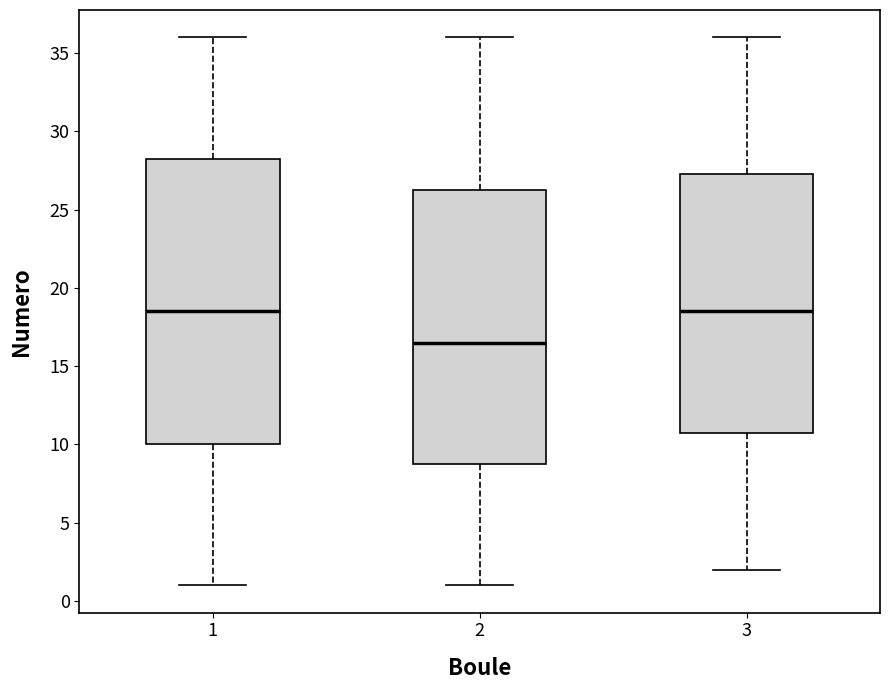

Where does the median line of the box at x = 3 sit on the y-axis? The values are not printed on the chart, so give them approximately, as read against the axis.

18.5